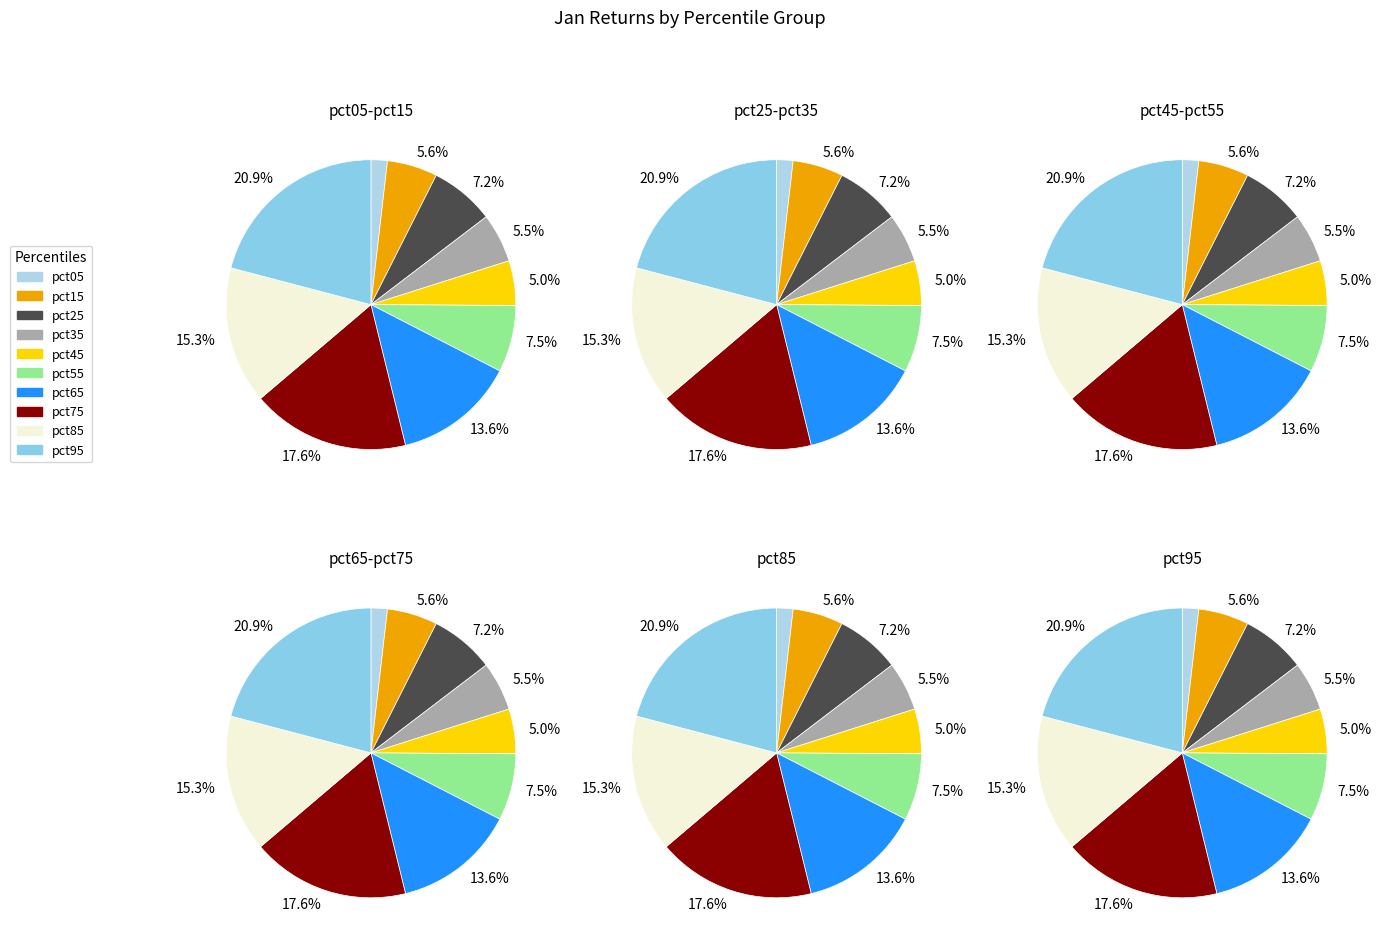

To the nearest percent, what percentage of the pie is 9?

21%